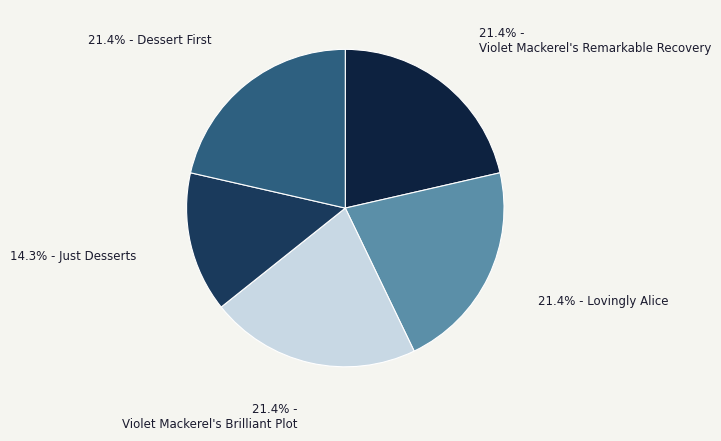

What is the largest slice in the pie chart?

Violet Mackerel's Remarkable Recovery